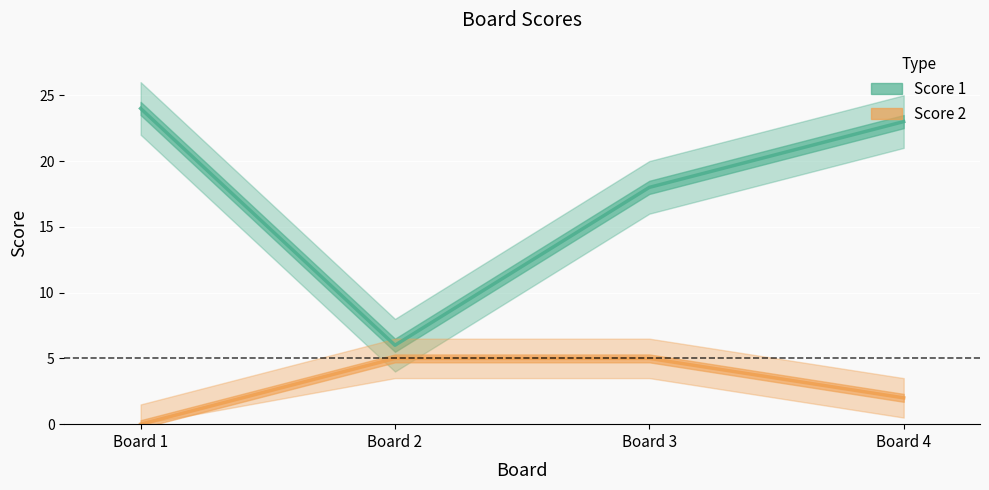

Is it true that Score 2 equals 9 at Board 3?

False